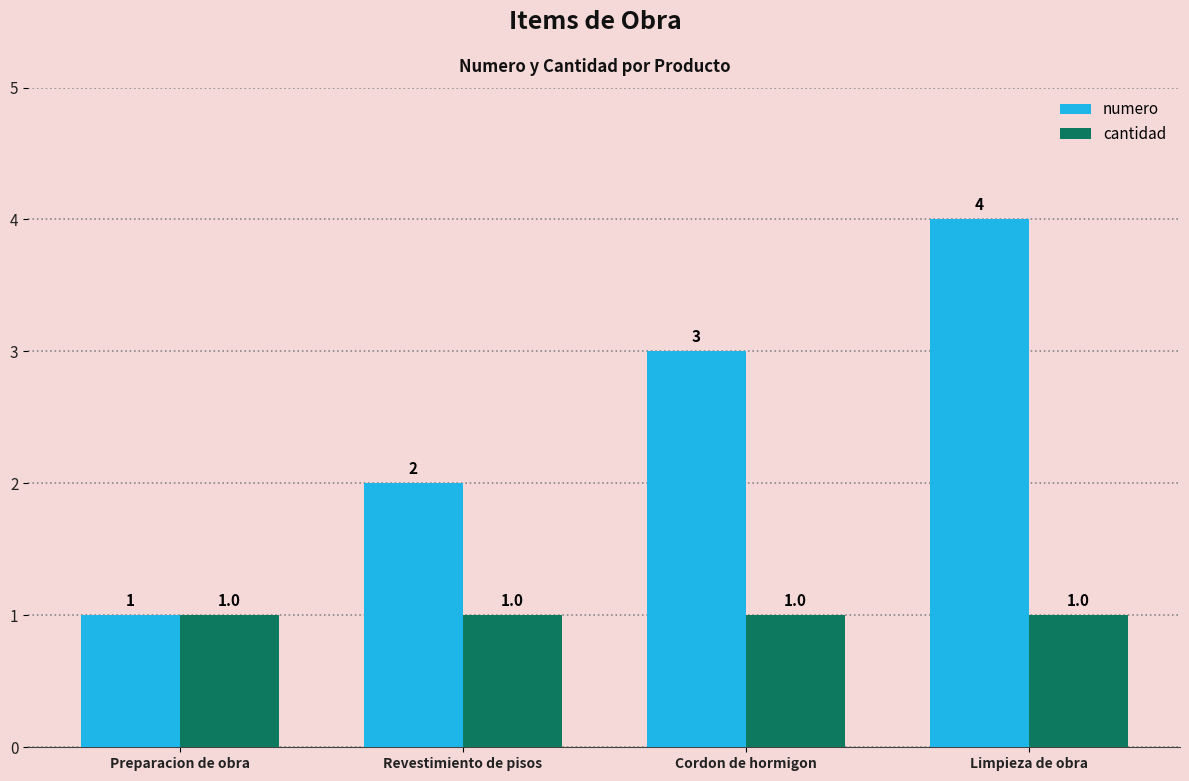

Which series has the largest total across all categories?

numero